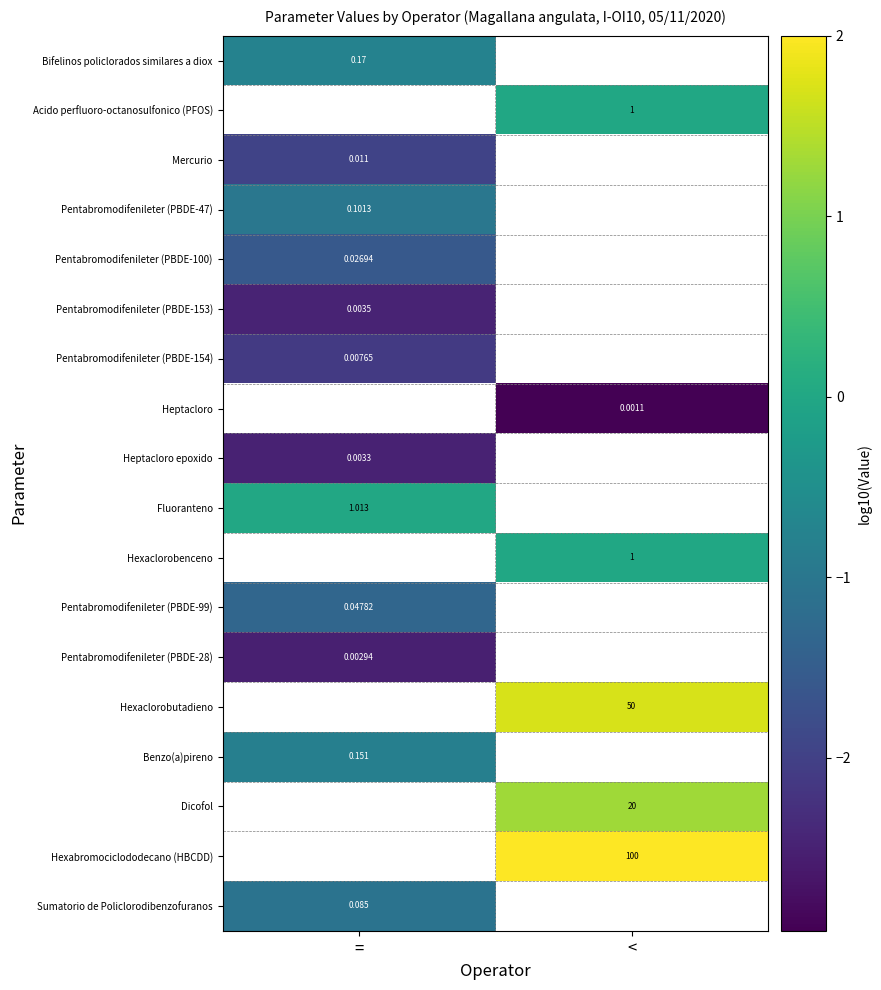

Is the value of Pentabromodifenileter (PBDE-154) at = greater than the value of Hexaclorobenceno at <?

No